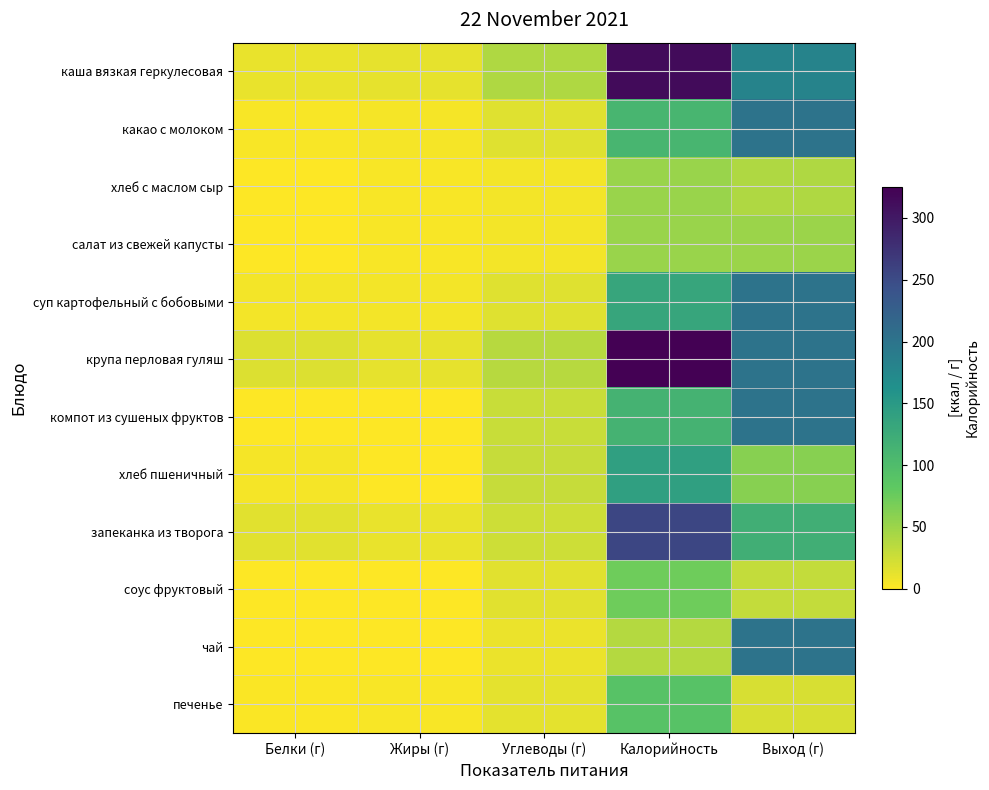

Reading right to left, what are all the values shown in this chart?

каша вязкая геркулесовая: Выход (г)=180.0	Калорийность=314.8	Углеводы (г)=40.4	Жиры (г)=11.9	Белки (г)=11.1
какао с молоком: Выход (г)=200.0	Калорийность=109.7	Углеводы (г)=15.3	Жиры (г)=3.8	Белки (г)=3.7
хлеб с маслом сыр: Выход (г)=40.0	Калорийность=50.8	Углеводы (г)=5.9	Жиры (г)=2.6	Белки (г)=1.0
салат из свежей капусты: Выход (г)=50.0	Калорийность=51.5	Углеводы (г)=5.2	Жиры (г)=3.0	Белки (г)=0.8
суп картофельный с бобовыми: Выход (г)=200.0	Калорийность=133.2	Углеводы (г)=16.1	Жиры (г)=5.3	Белки (г)=5.1
крупа перловая гуляш: Выход (г)=200.0	Калорийность=324.0	Углеводы (г)=36.3	Жиры (г)=12.0	Белки (г)=17.8
компот из сушеных фруктов: Выход (г)=200.0	Калорийность=113.0	Углеводы (г)=27.8	Жиры (г)=0.0	Белки (г)=0.4
хлеб пшеничный: Выход (г)=60.0	Калорийность=141.0	Углеводы (г)=29.1	Жиры (г)=0.6	Белки (г)=4.7
запеканка из творога: Выход (г)=120.0	Калорийность=255.0	Углеводы (г)=24.3	Жиры (г)=10.8	Белки (г)=15.1
соус фруктовый: Выход (г)=30.0	Калорийность=73.5	Углеводы (г)=15.1	Жиры (г)=0.4	Белки (г)=0.2
чай: Выход (г)=200.0	Калорийность=37.5	Углеводы (г)=9.3	Жиры (г)=0.0	Белки (г)=0.1
печенье: Выход (г)=20.0	Калорийность=90.2	Углеводы (г)=13.7	Жиры (г)=3.4	Белки (г)=1.3